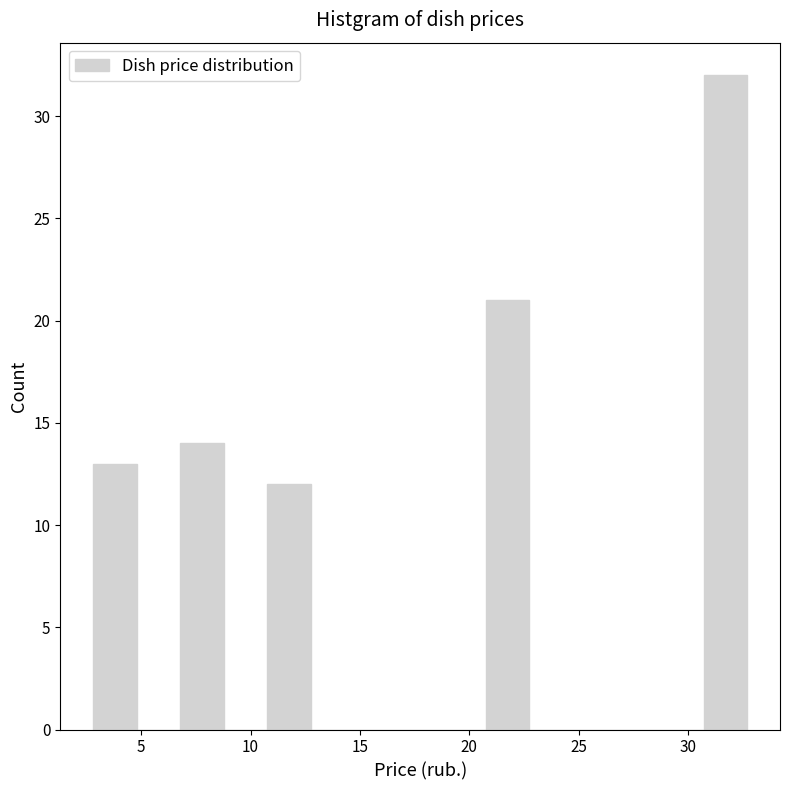

Read against the x-axis, roughly where is the centre of the tallest bar?

31.5